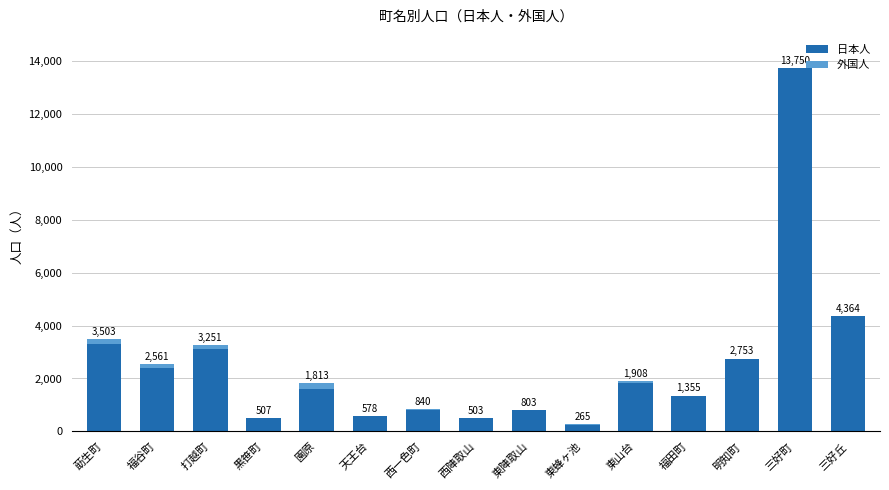

Are the bars horizontal?

No